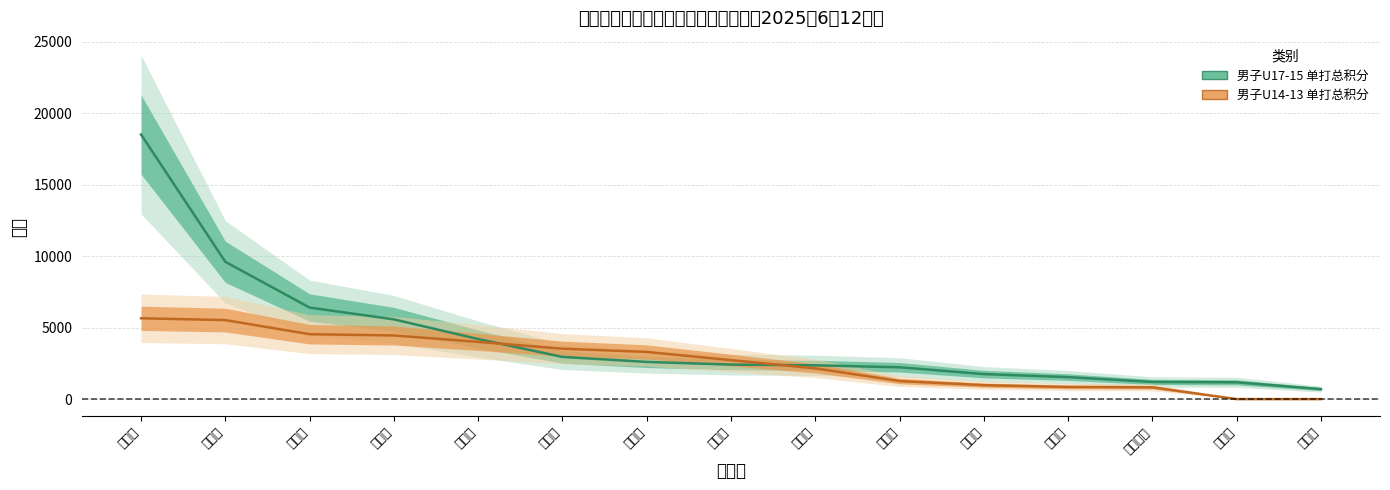

Where is 男子U14-13 单打总积分 nearest to the value 2825?

廖玉腾